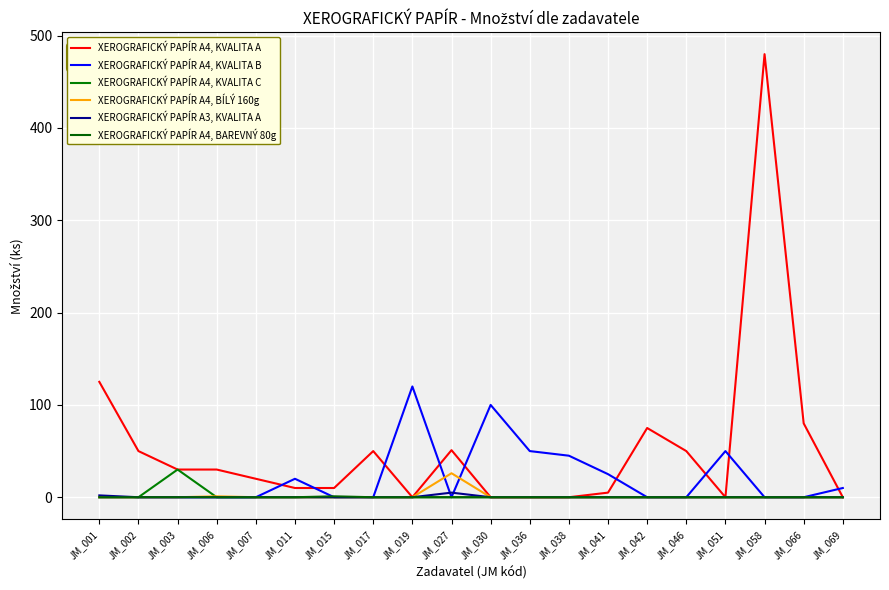

How many interior local peaks does the XEROGRAFICKÝ PAPÍR A4, BAREVNÝ 80g series have?

1